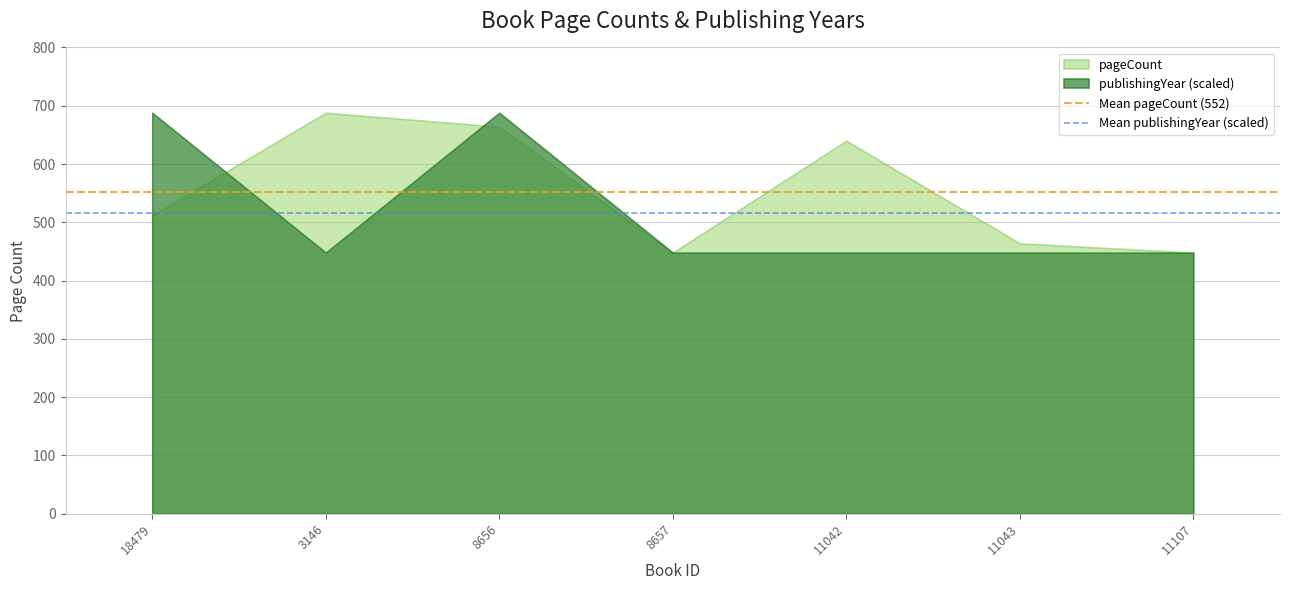

What is the value of the Mean pageCount (552) point at the 1st from the left?

552.0